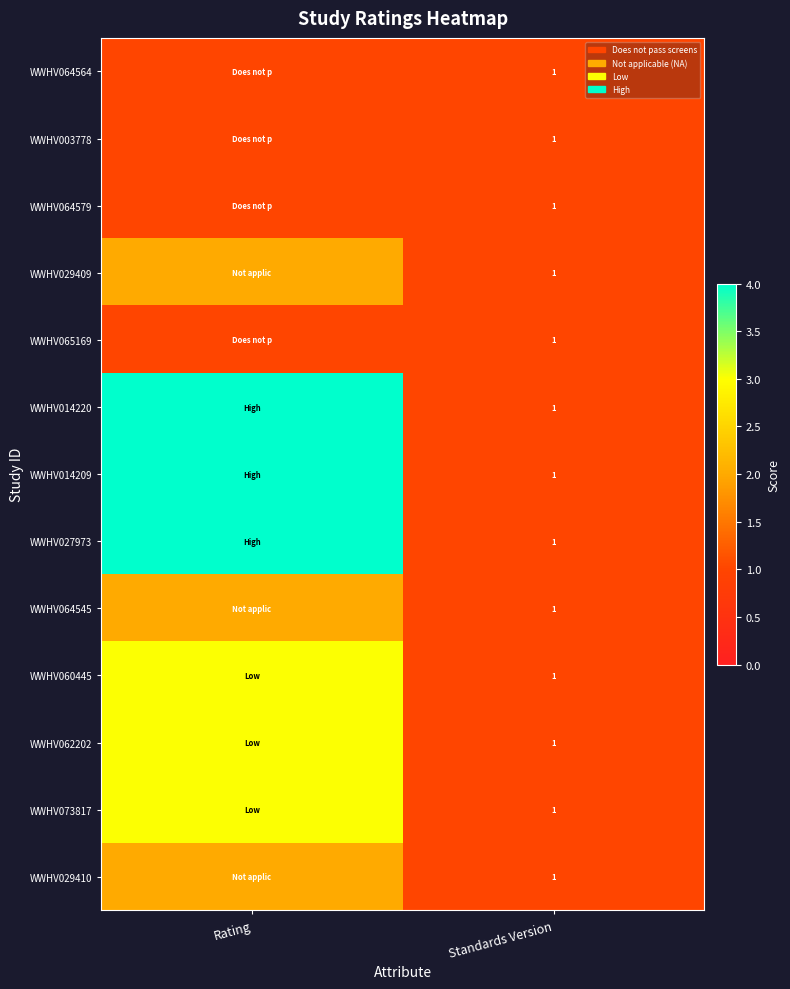

What is the total value across all series at Standards Version?

13